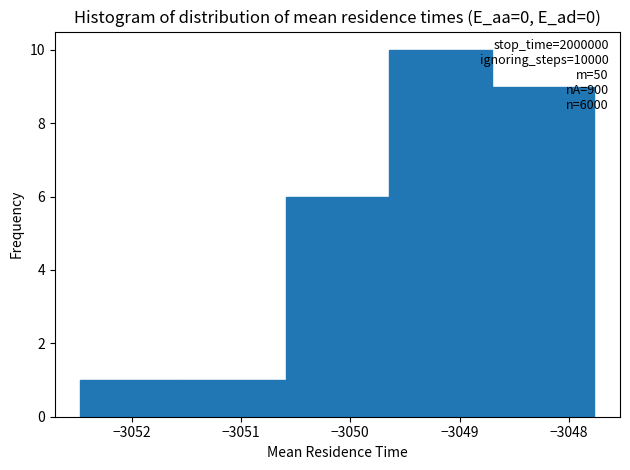

Over which range of the x-axis is the bar tallest?

-3049.6 to -3048.7